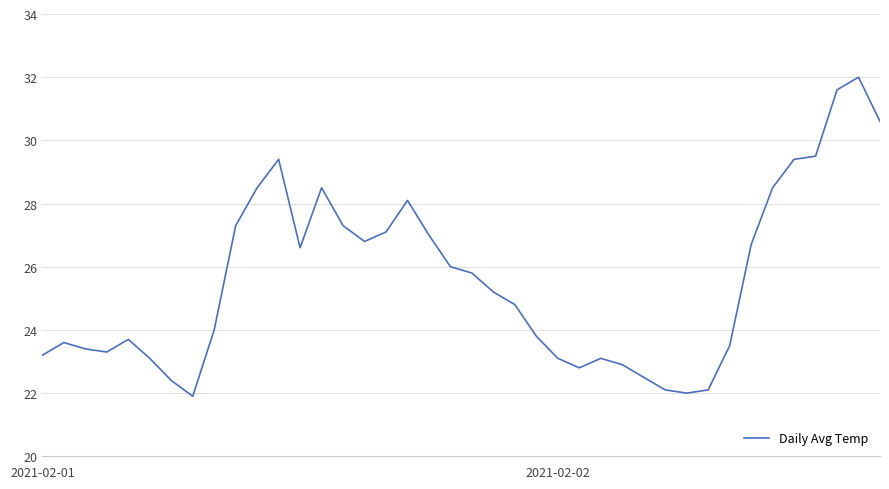

What is the minimum value shown in the chart?

21.9